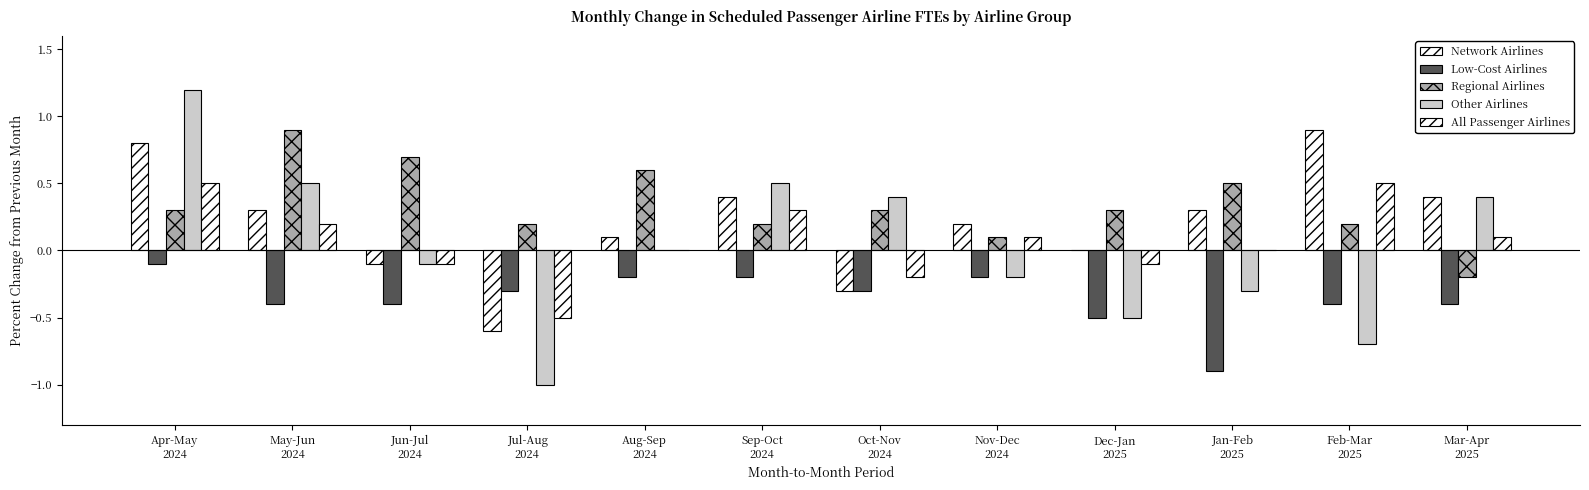

Reading right to left, extract all data points from this chart.

Network Airlines: 0.4	0.9	0.3	0.0	0.2	-0.3	0.4	0.1	-0.6	-0.1	0.3	0.8
Low-Cost Airlines: -0.4	-0.4	-0.9	-0.5	-0.2	-0.3	-0.2	-0.2	-0.3	-0.4	-0.4	-0.1
Regional Airlines: -0.2	0.2	0.5	0.3	0.1	0.3	0.2	0.6	0.2	0.7	0.9	0.3
Other Airlines: 0.4	-0.7	-0.3	-0.5	-0.2	0.4	0.5	0.0	-1.0	-0.1	0.5	1.2
All Passenger Airlines: 0.1	0.5	0.0	-0.1	0.1	-0.2	0.3	0.0	-0.5	-0.1	0.2	0.5